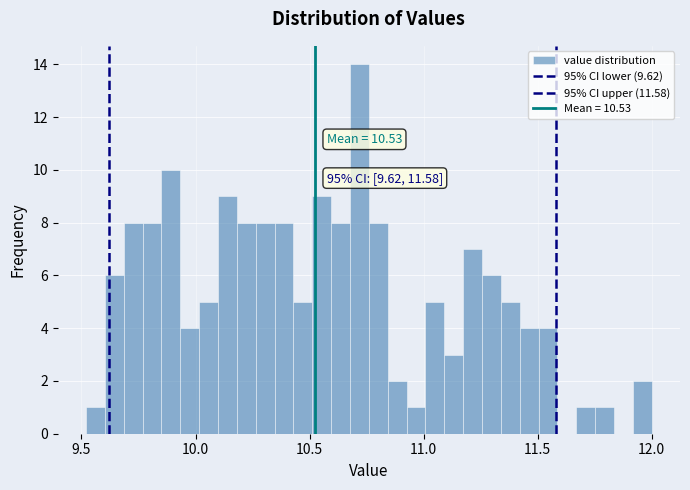

Around what value on the x-axis is the tallest bar? Give the approximate position of its centre, as read against the axis.

10.70